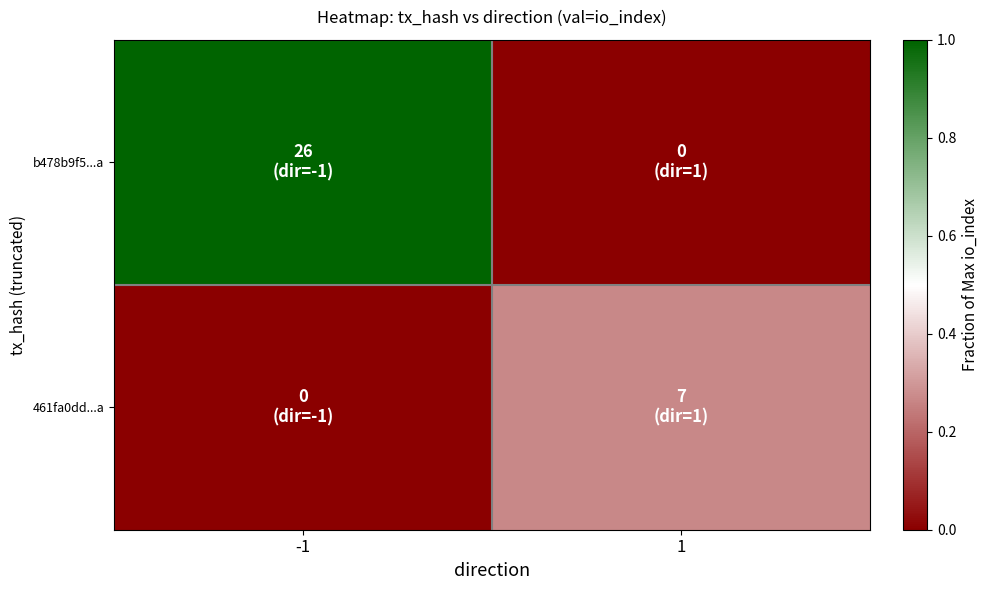

List the series in order of their peak value, lowest first.

461fa0dd...a, b478b9f5...a